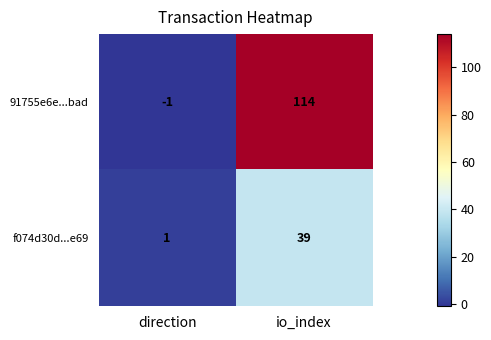

Where is f074d30d...e69 nearest to the value 20?

direction